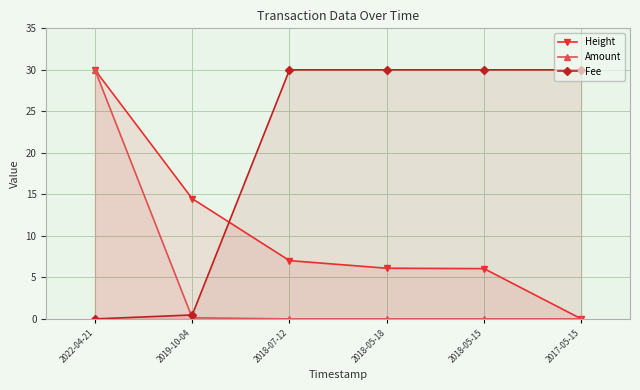

Which series changed the most between 2018-05-18 and 2018-05-15?

Height